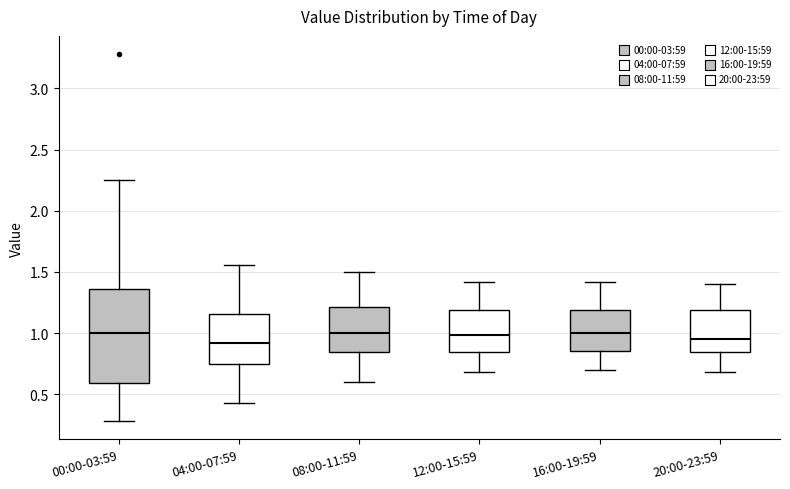

Comparing the boxes themselves (not the whiskers), which one is the tallest?

00:00-03:59